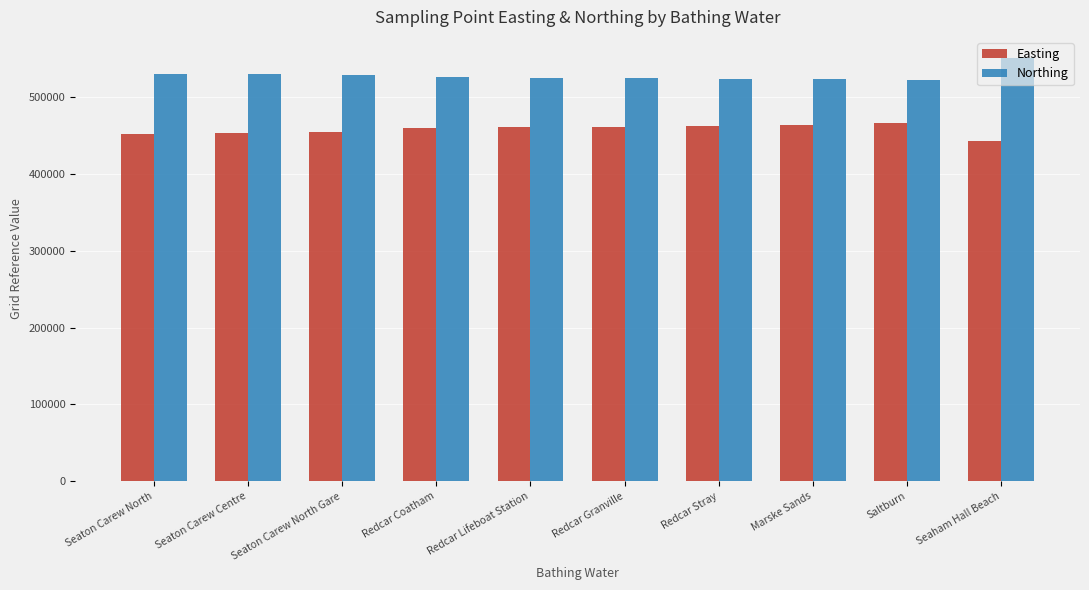

What is the difference between the highest and lowest values at Redcar Lifeboat Station?

64646